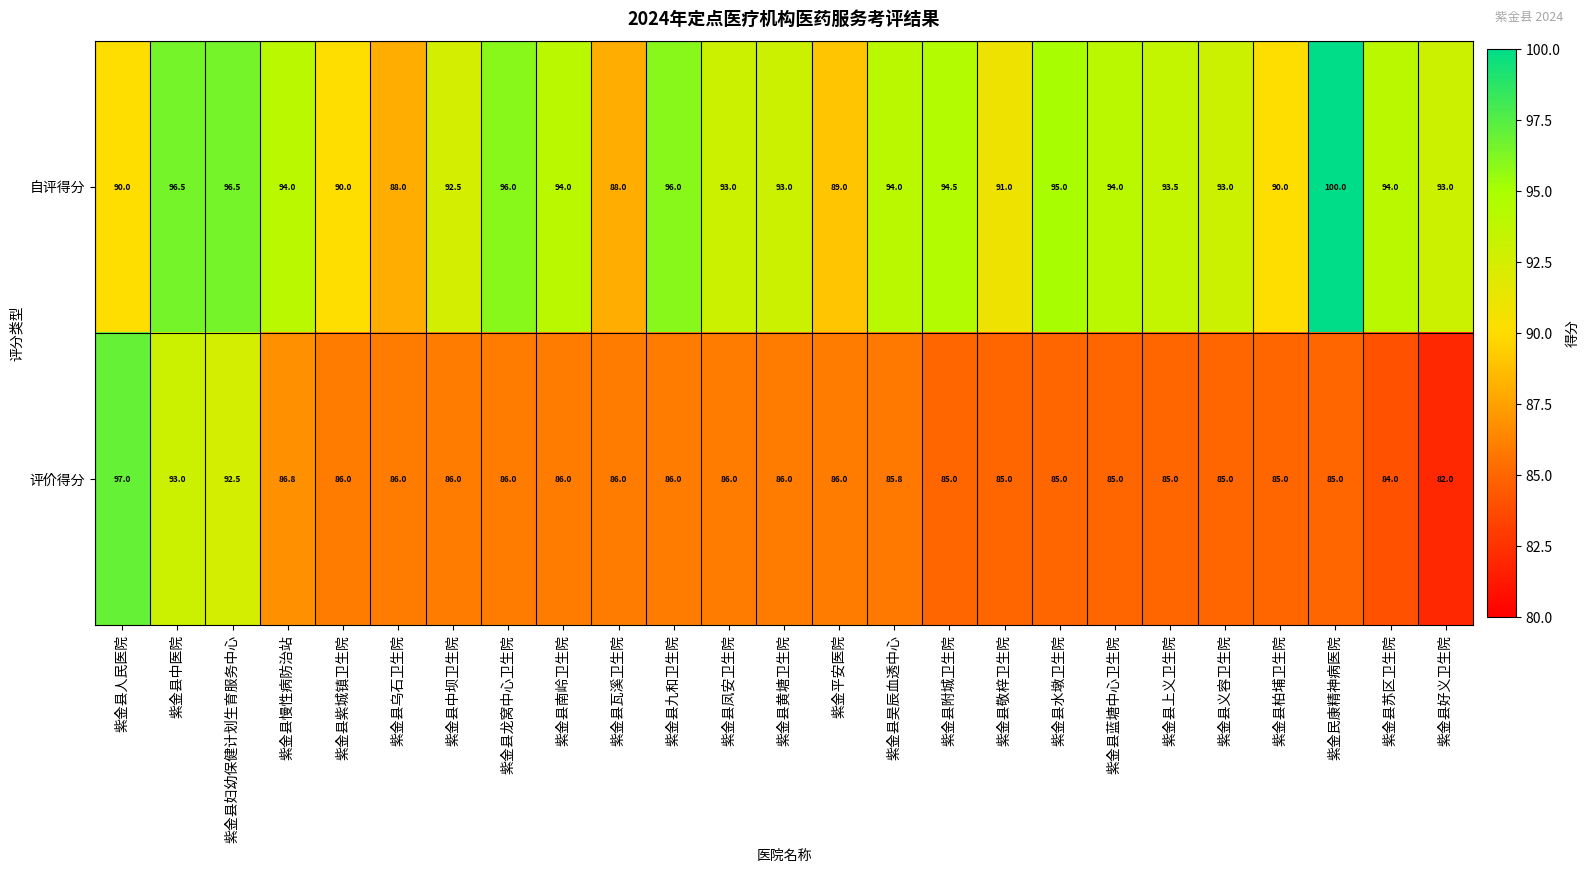

What is the total value across all series at 紫金县蓝塘中心卫生院?

179.0